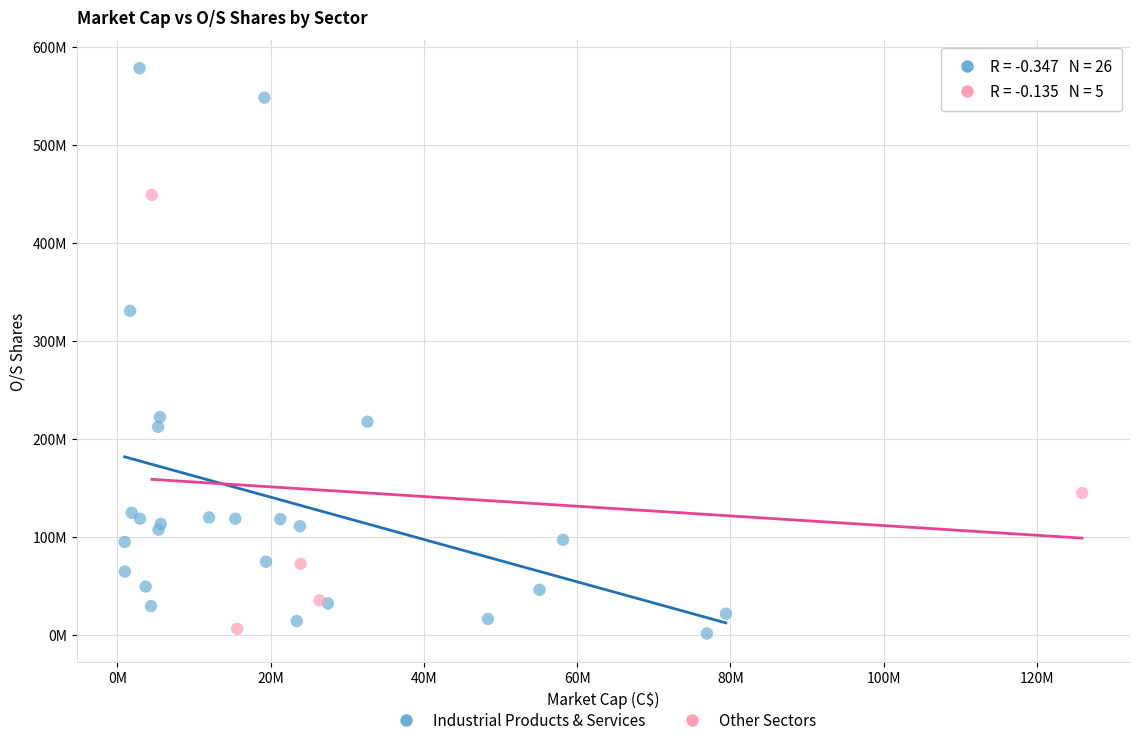

What are all the series names shown in the legend?

Industrial Products & Services, Other Sectors